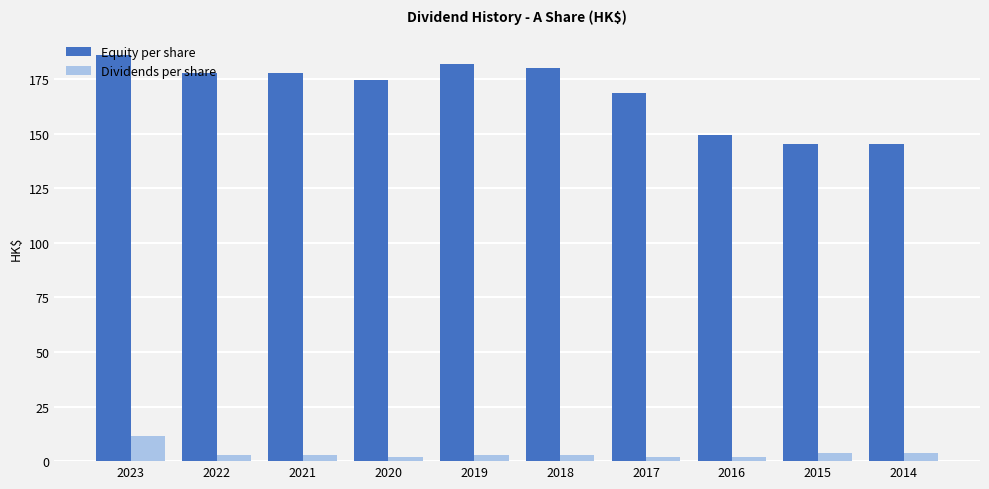

What is the difference between the second highest and second lowest values in the Dividends per share series?

1.8